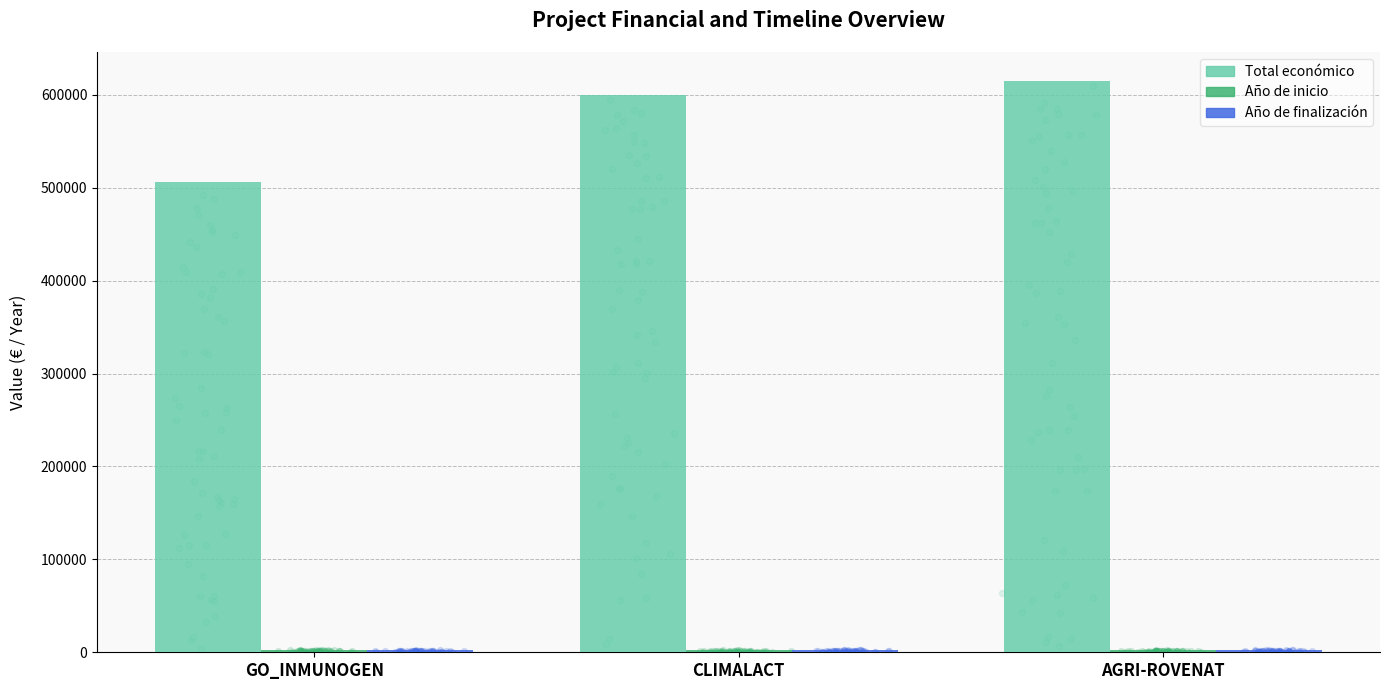

Is the value of Total económico at AGRI-ROVENAT greater than the value of Año de inicio at CLIMALACT?

Yes